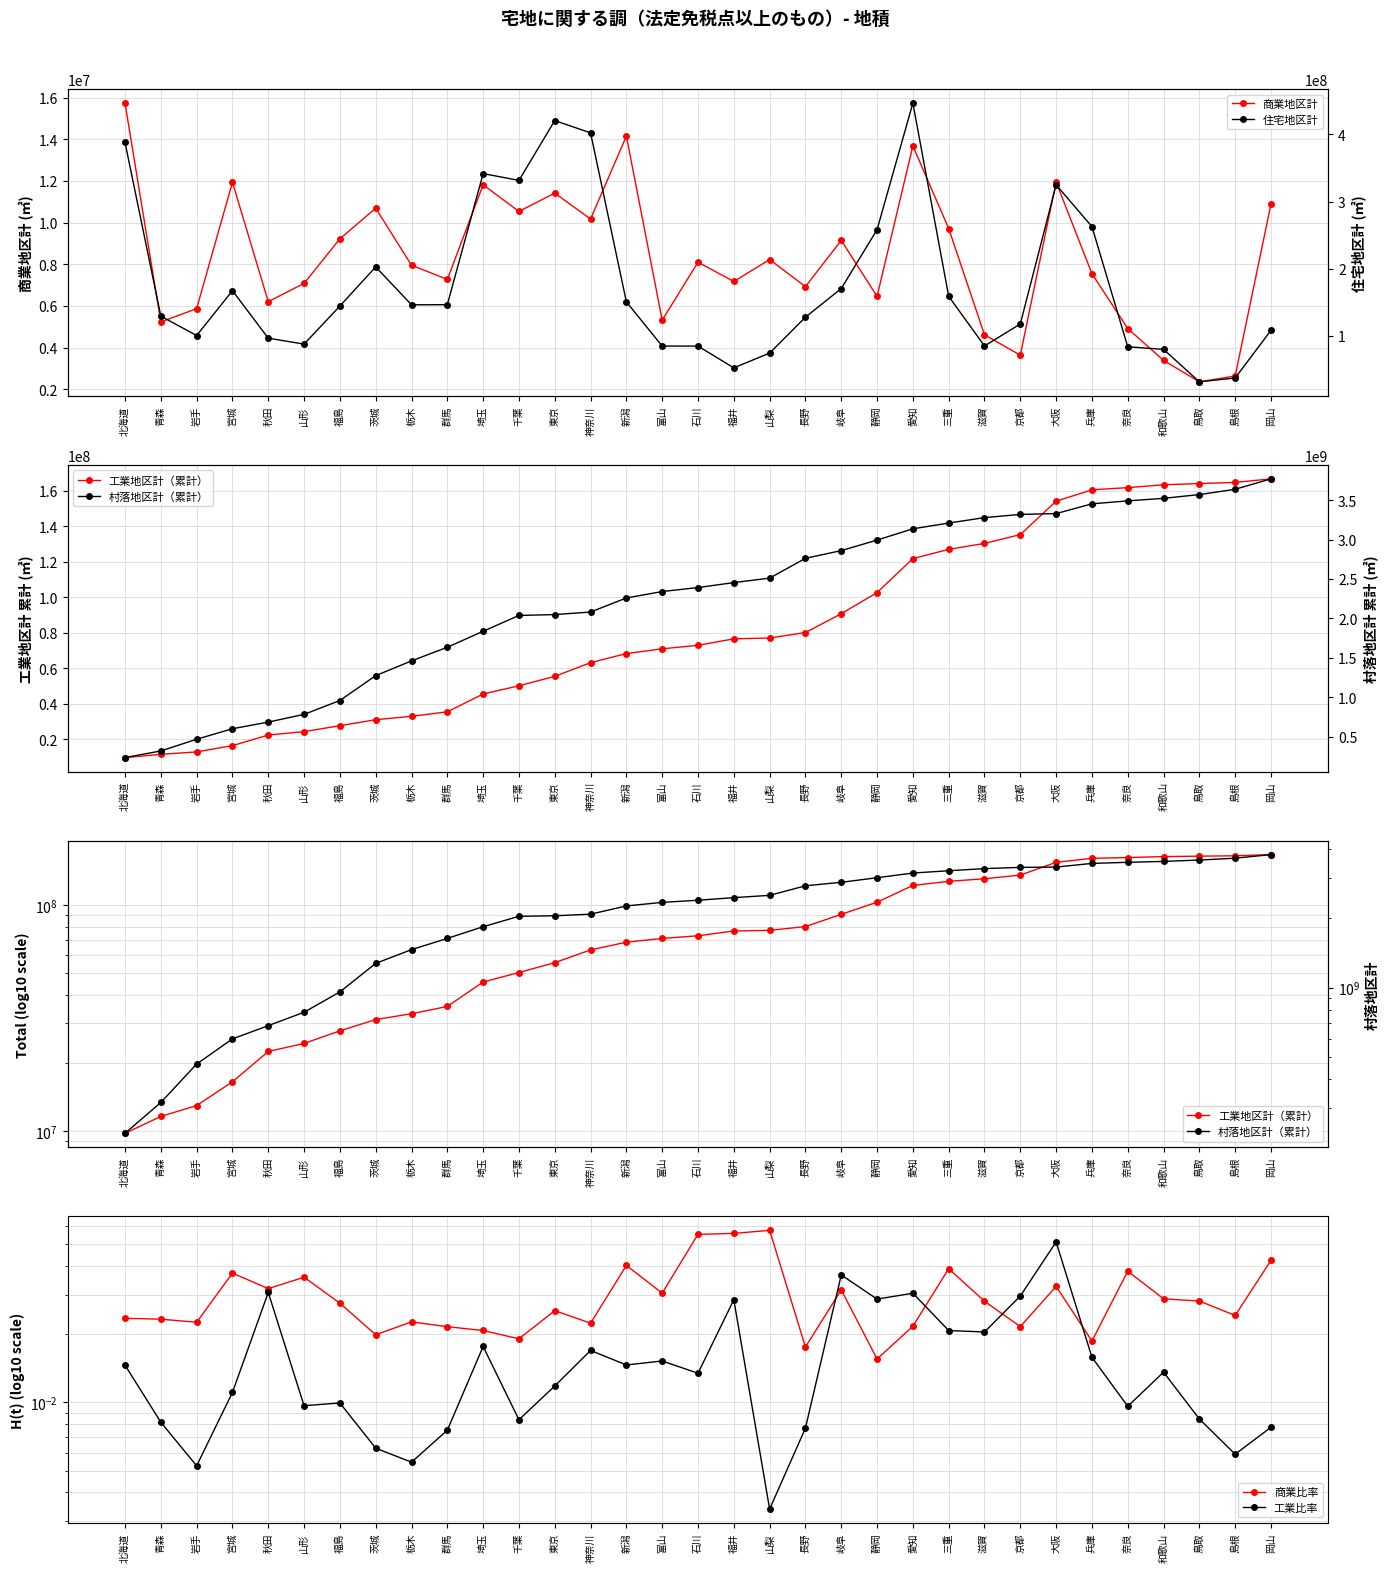

At which category is the sum across all series the highest?

岡山